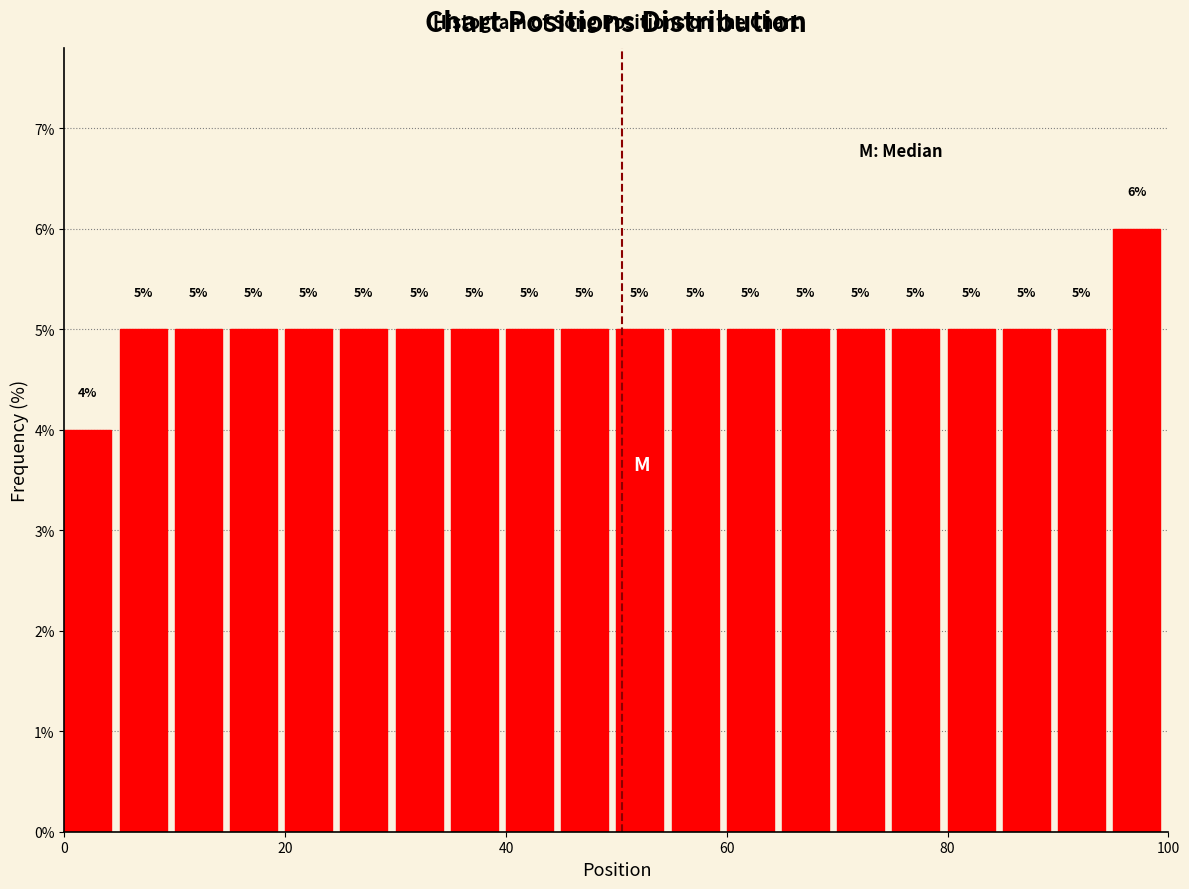

Read against the x-axis, roughly where is the centre of the tallest bar?

98